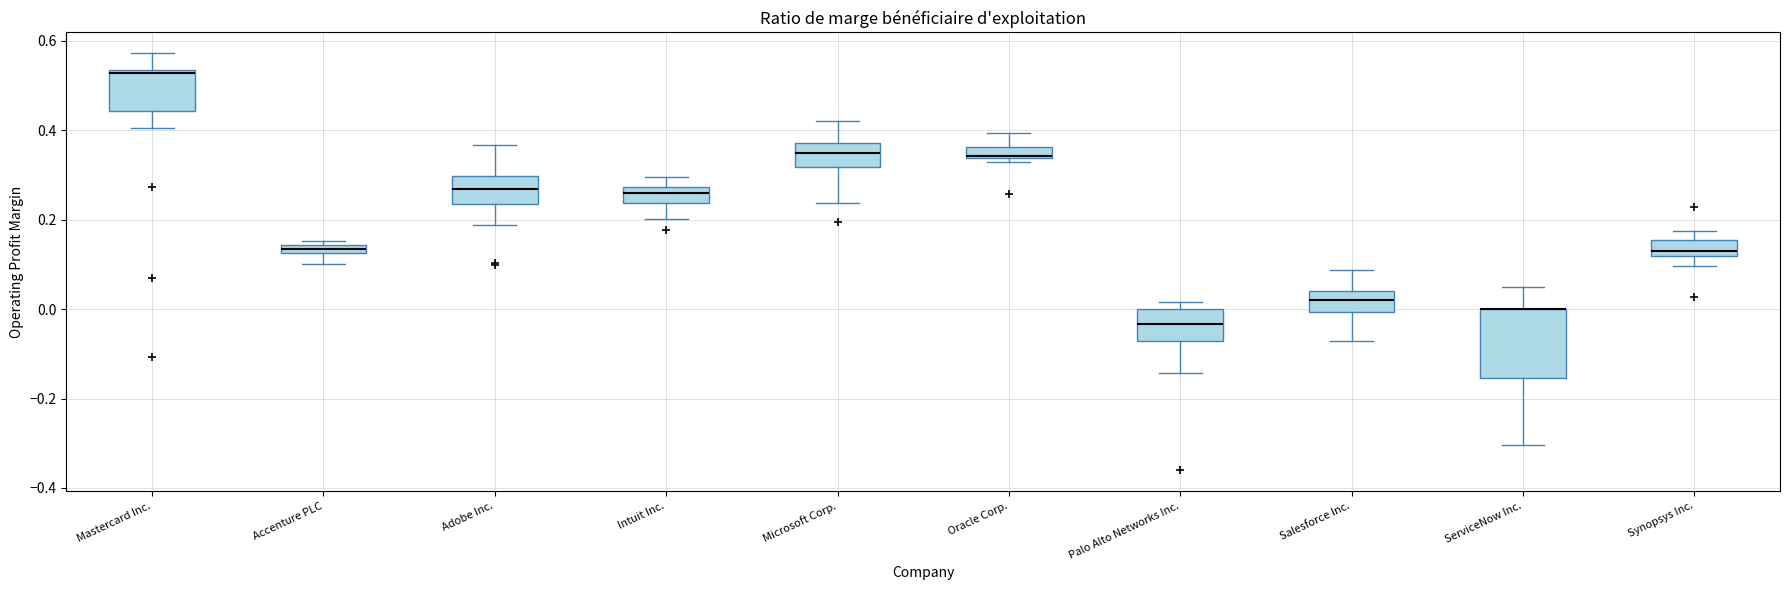

Where does the median line of the box for Palo Alto Networks Inc. sit on the y-axis? The values are not printed on the chart, so give them approximately, as read against the axis.

-0.04